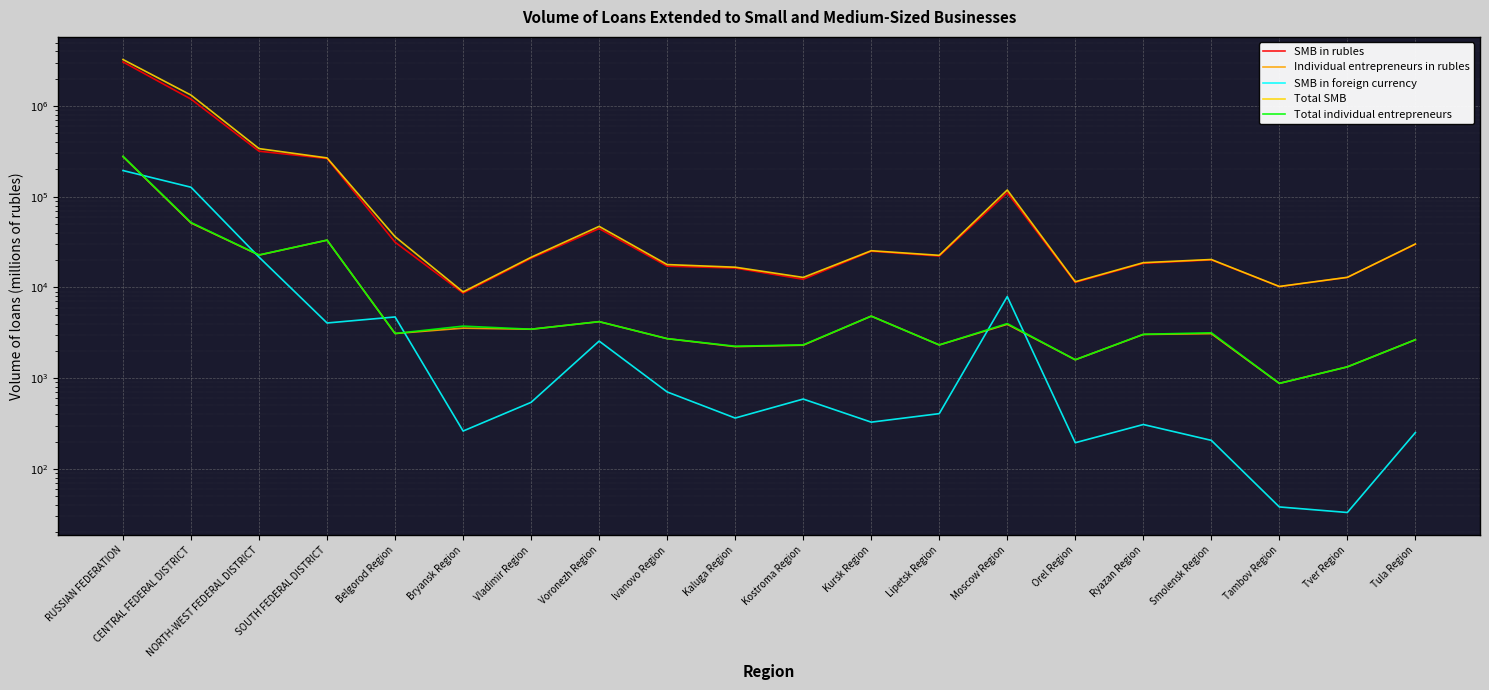

At how many categories does at least one series exceed 217069?

4